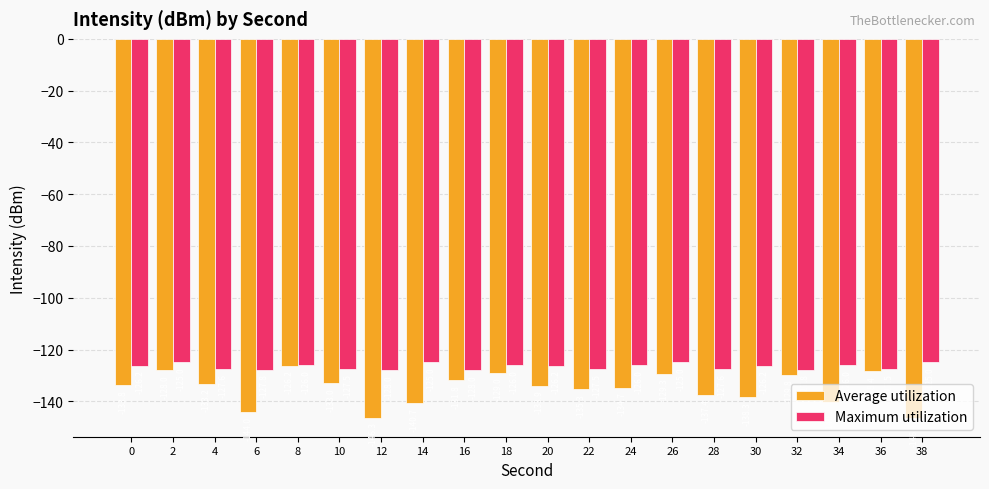

Rank the series at 38 from lowest to highest value.

Average utilization, Maximum utilization